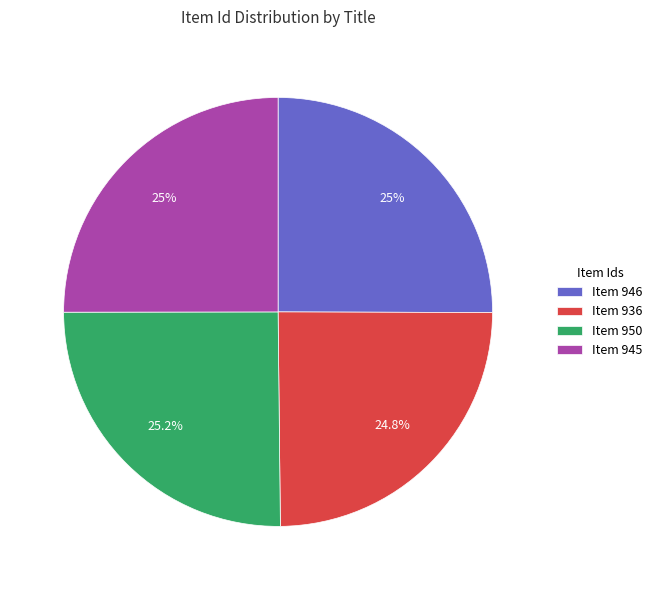

What portion of the pie excludes Item 946?

75.0%